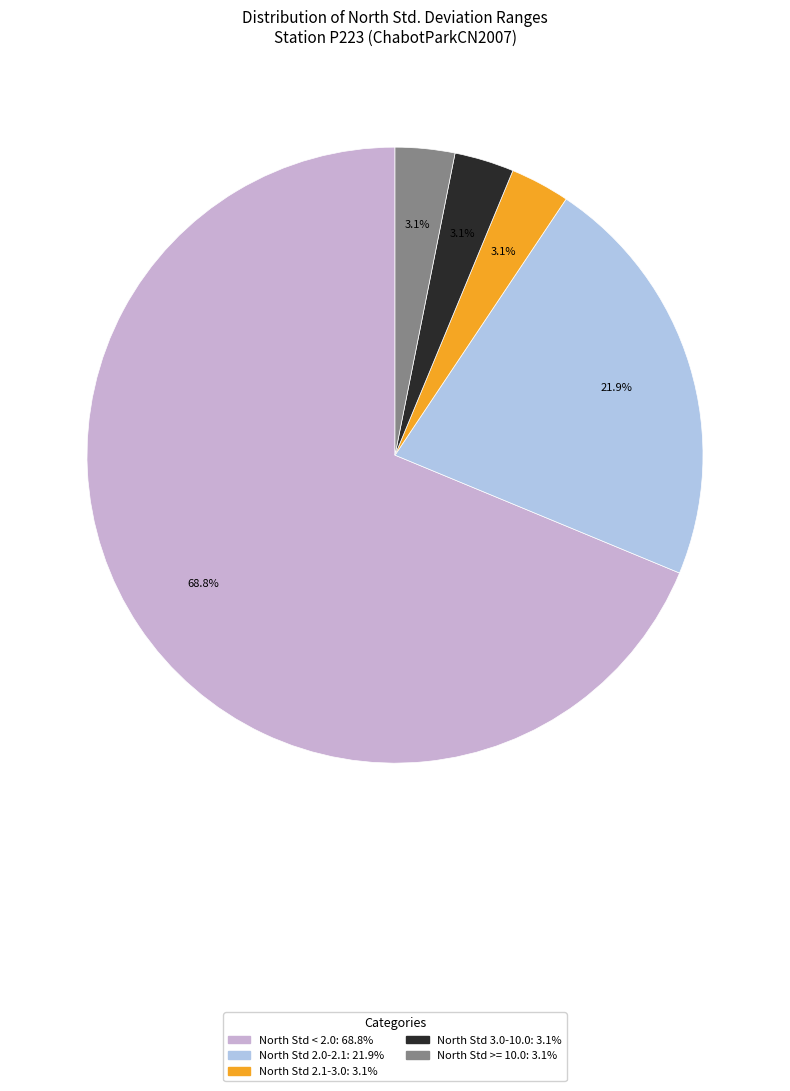

Is there any slice that represents more than half of the pie?

Yes